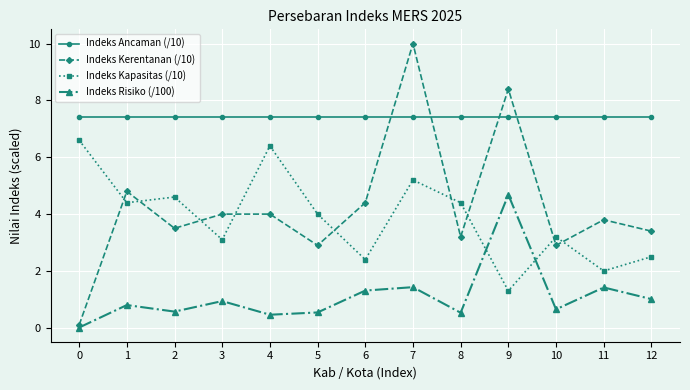

Count the number of categories in the chart.

13